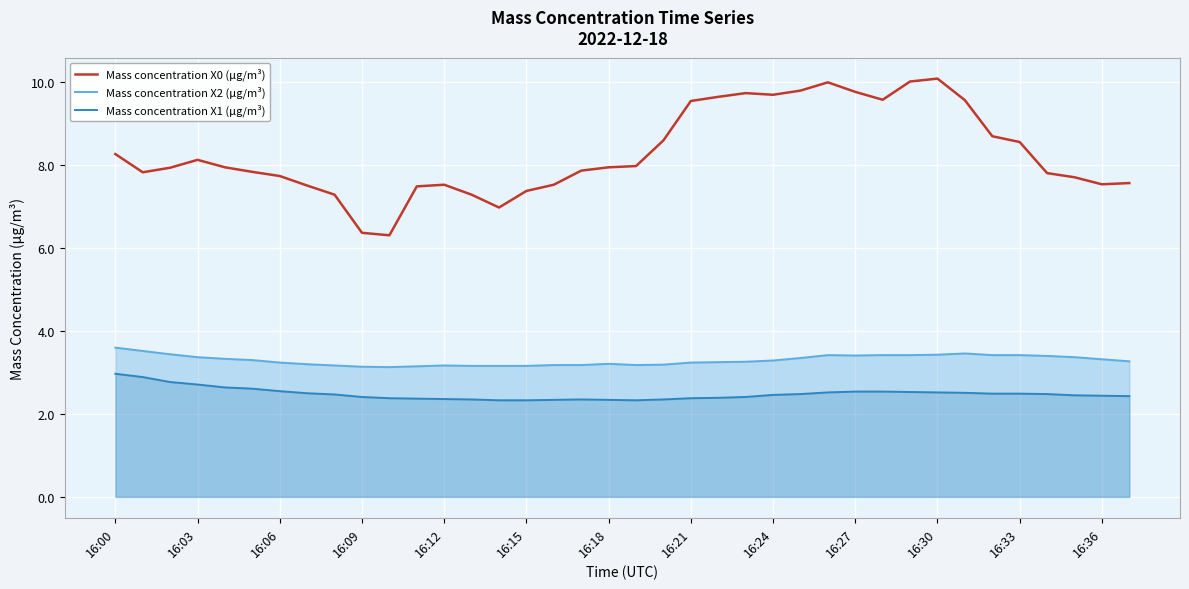

At which label does Mass concentration X0 (μg/m³) first exceed 7?

16:00